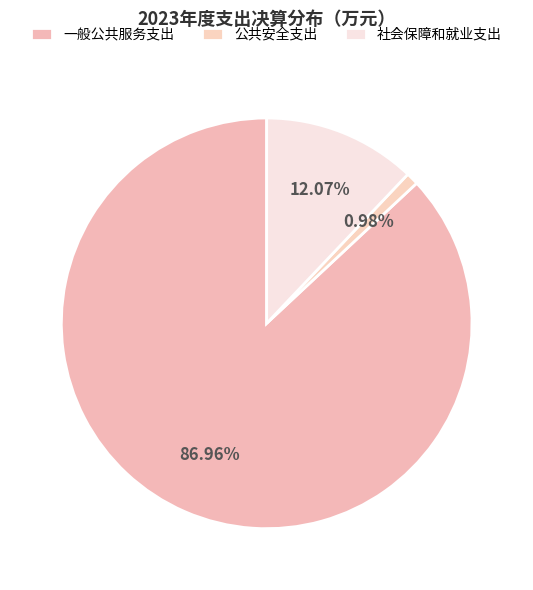

What percentage is the 社会保障和就业支出 slice, to the nearest percent?

12%